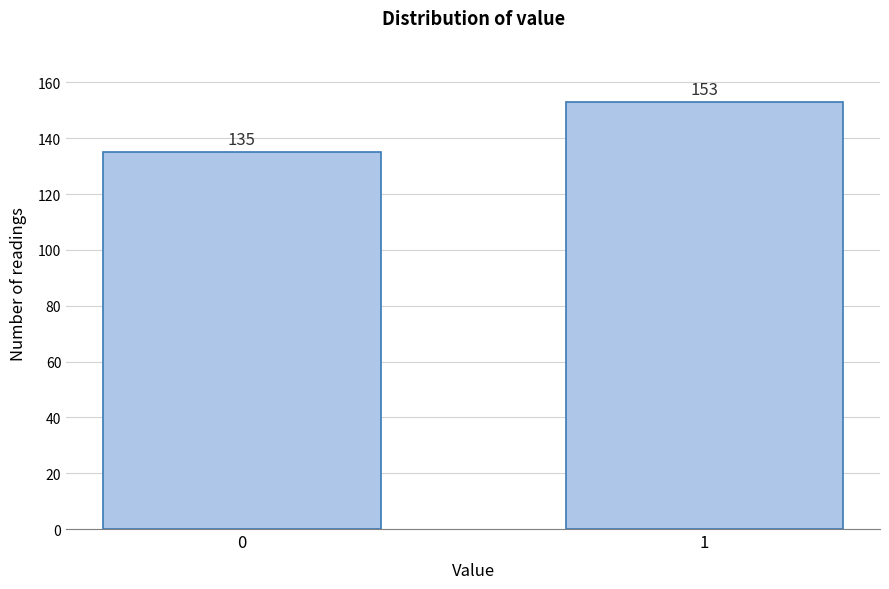

Reading right to left, extract all data points from this chart.

1=153	0=135